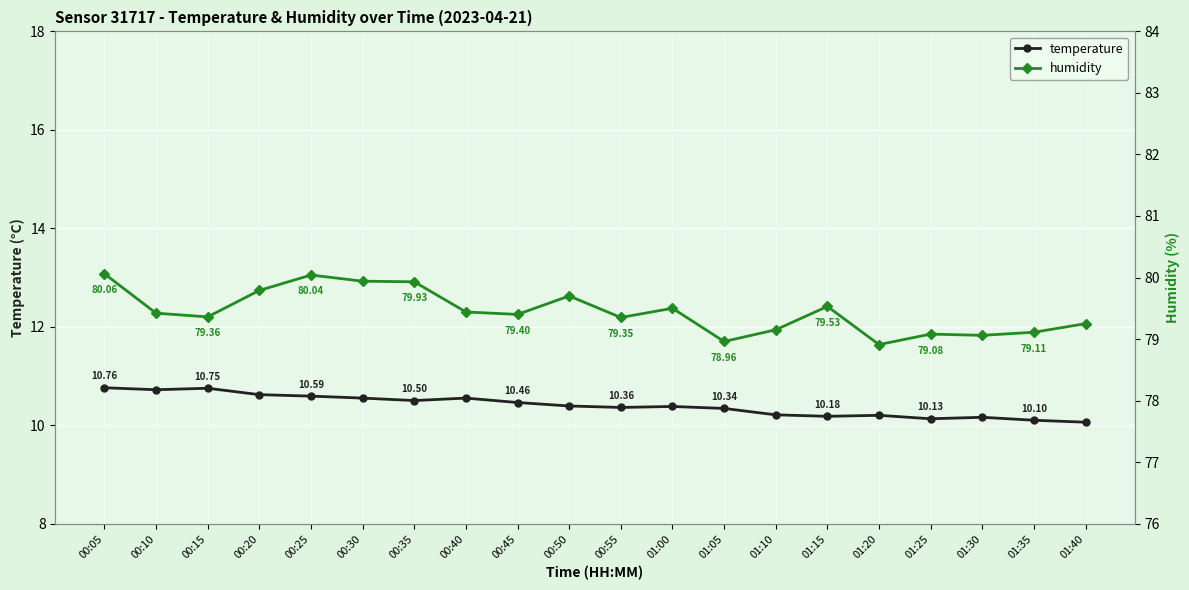

What is the label of the 4th point from the right?

01:25